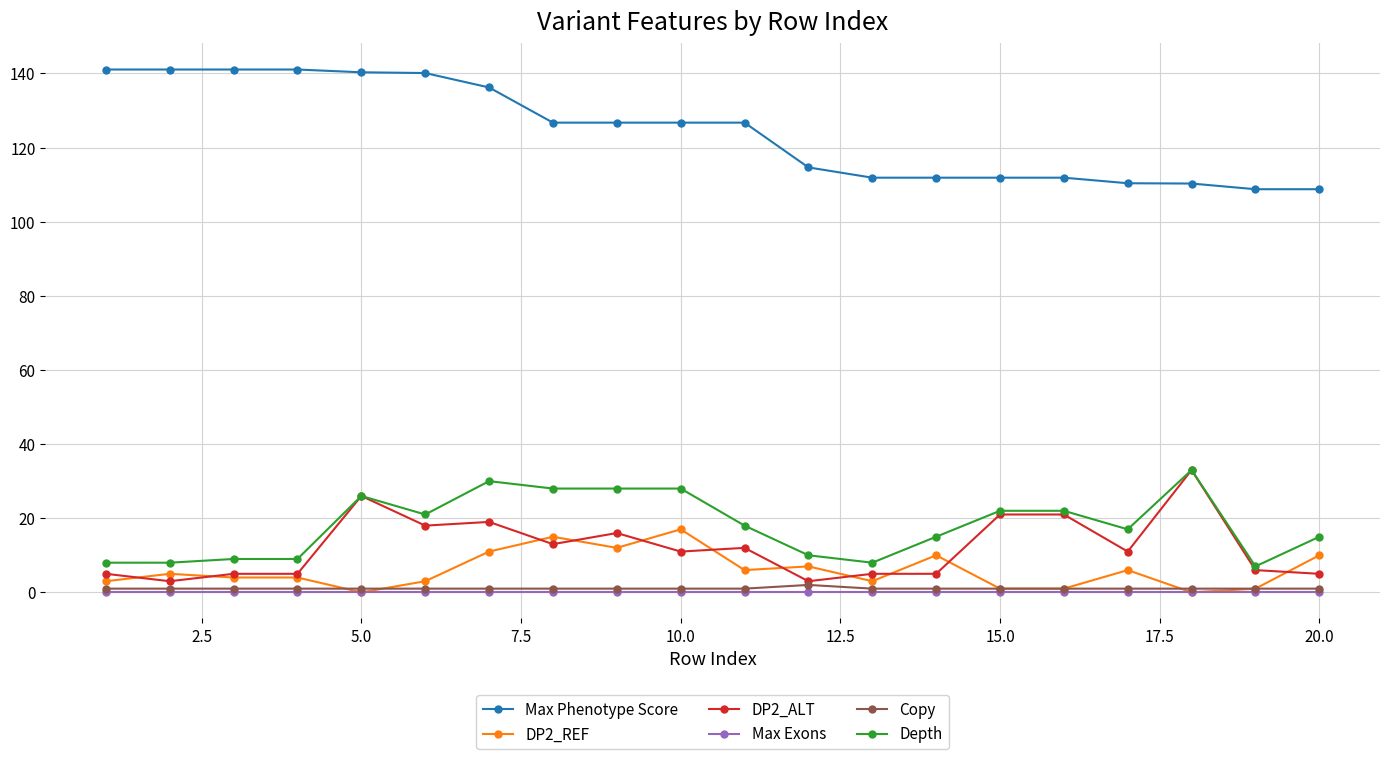

Which series has the largest total across all categories?

Max Phenotype Score